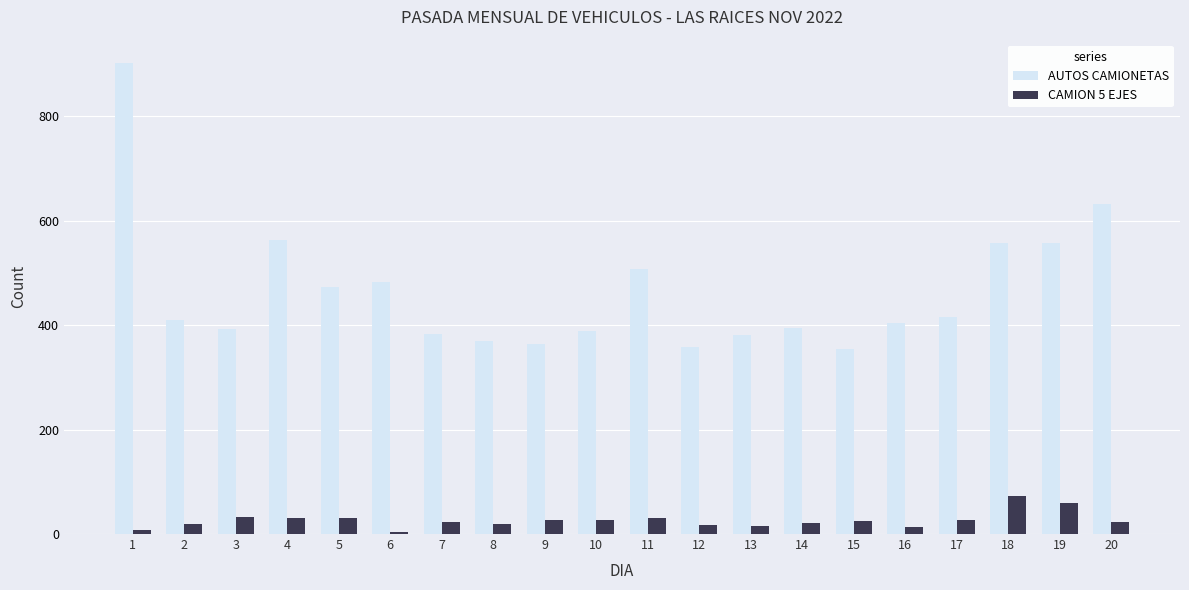

Which series has the widest spread of values?

AUTOS CAMIONETAS